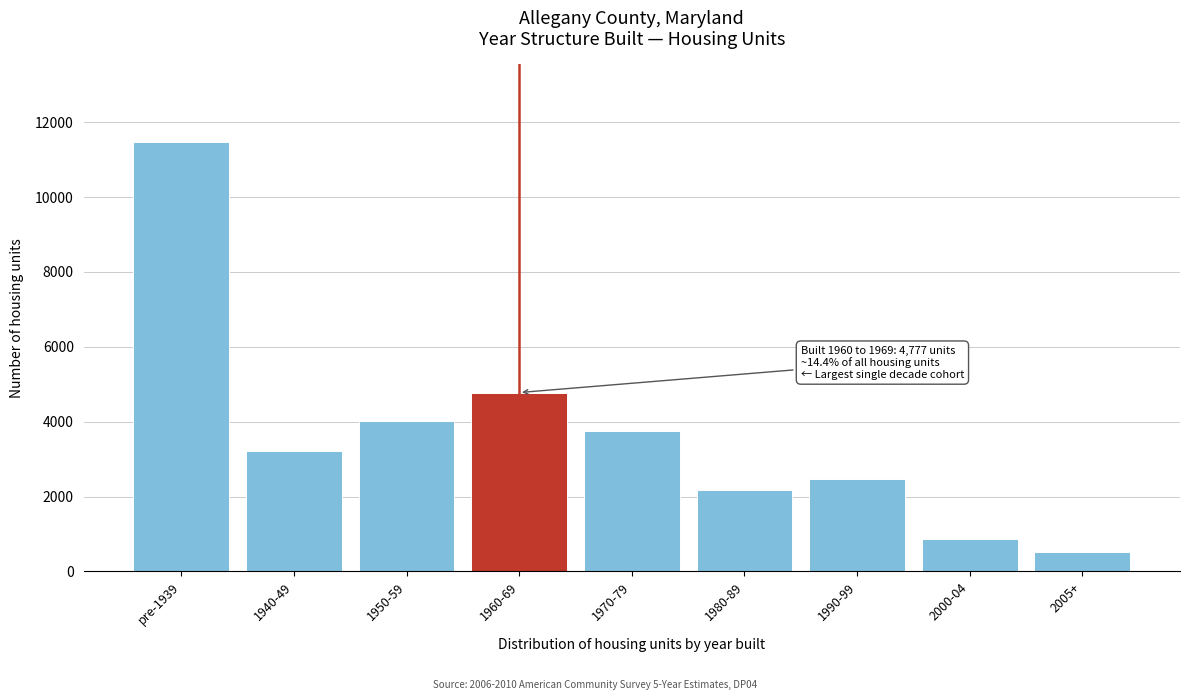

Reading left to right, extract all data points from this chart.

11479	3226	4005	4777	3760	2183	2461	858	507